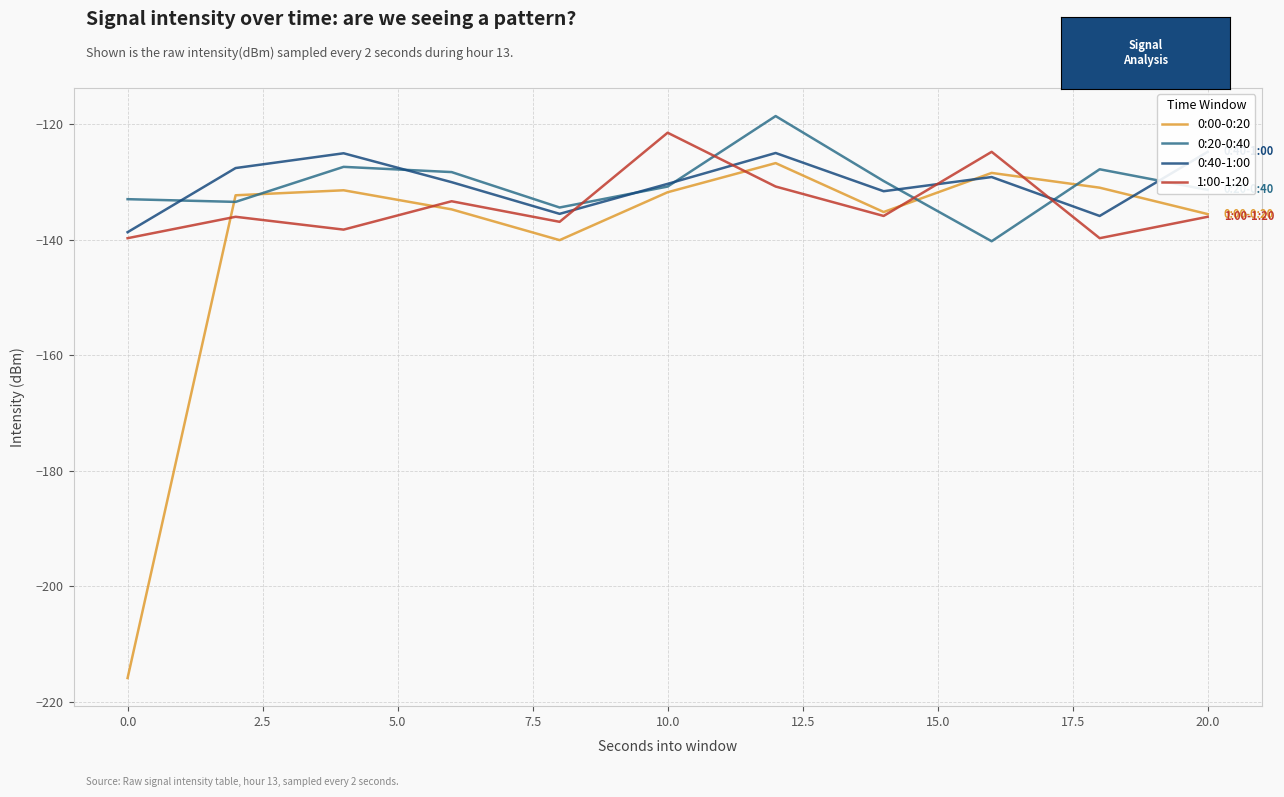

Read the 1:00-1:20 value at 2.5.

-138.2